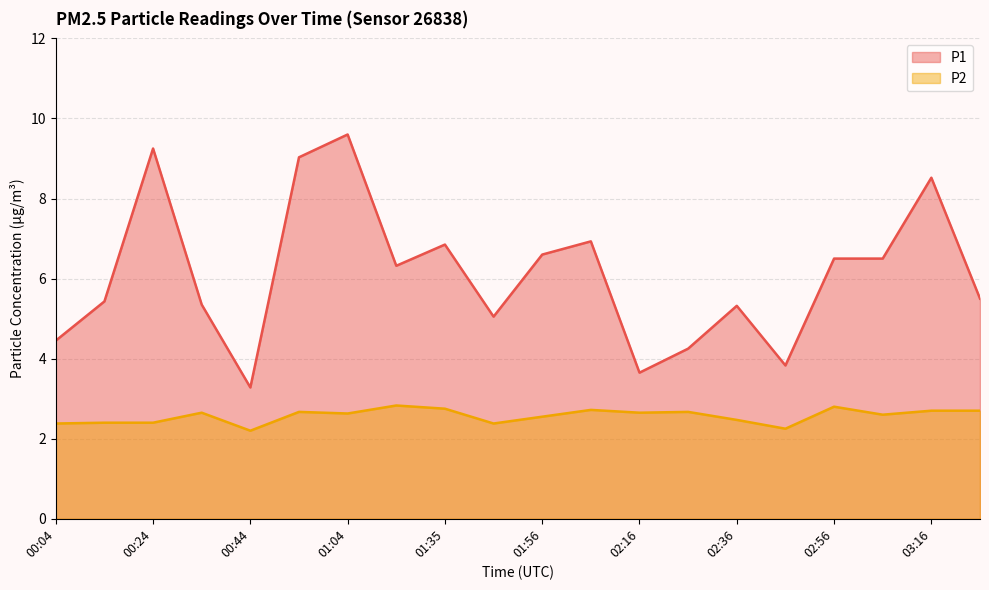

Reading left to right, transcribe all the data shown in this chart.

P1: 00:04=4.5	00:14=5.4	00:24=9.2	00:34=5.3	00:44=3.3	00:54=9.0	01:04=9.6	01:25=6.3	01:35=6.8	01:45=5.0	01:56=6.6	02:06=6.9	02:16=3.6	02:26=4.2	02:36=5.3	02:46=3.8	02:56=6.5	03:06=6.5	03:16=8.5	03:26=5.5
P2: 00:04=2.4	00:14=2.4	00:24=2.4	00:34=2.6	00:44=2.2	00:54=2.7	01:04=2.6	01:25=2.8	01:35=2.8	01:45=2.4	01:56=2.5	02:06=2.7	02:16=2.6	02:26=2.7	02:36=2.5	02:46=2.2	02:56=2.8	03:06=2.6	03:16=2.7	03:26=2.7